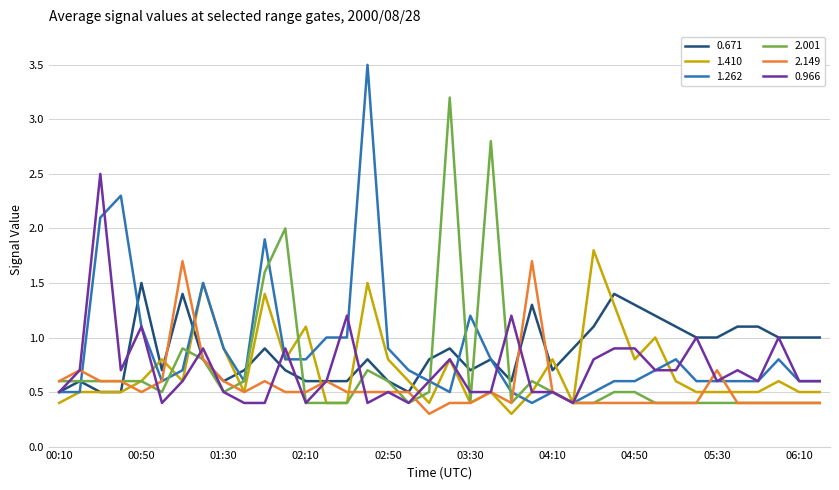

At how many categories does at least one series exceed 3?

2